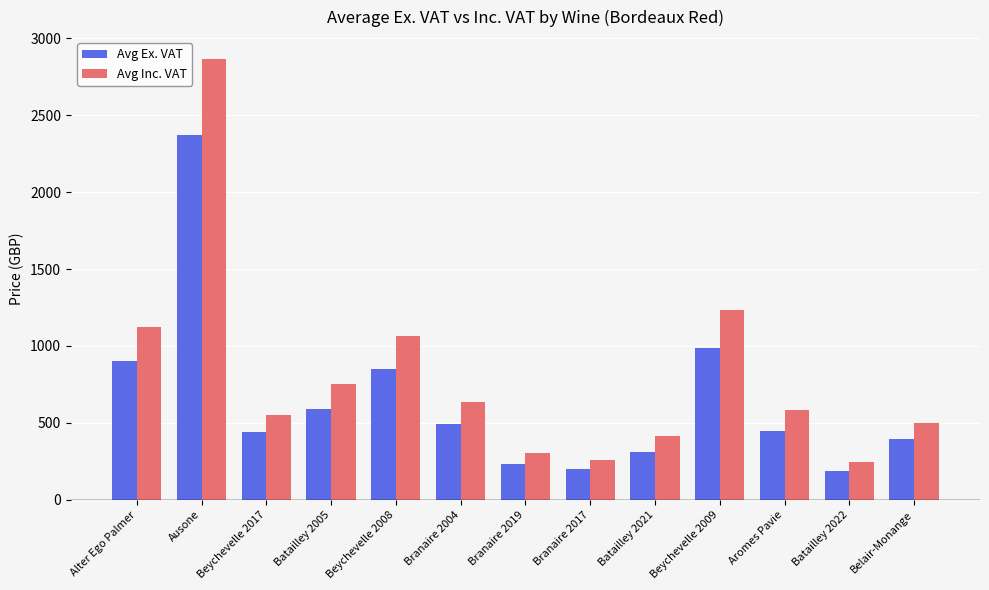

What is the approximate value of Avg Ex. VAT at Batailley 2005?

590.0